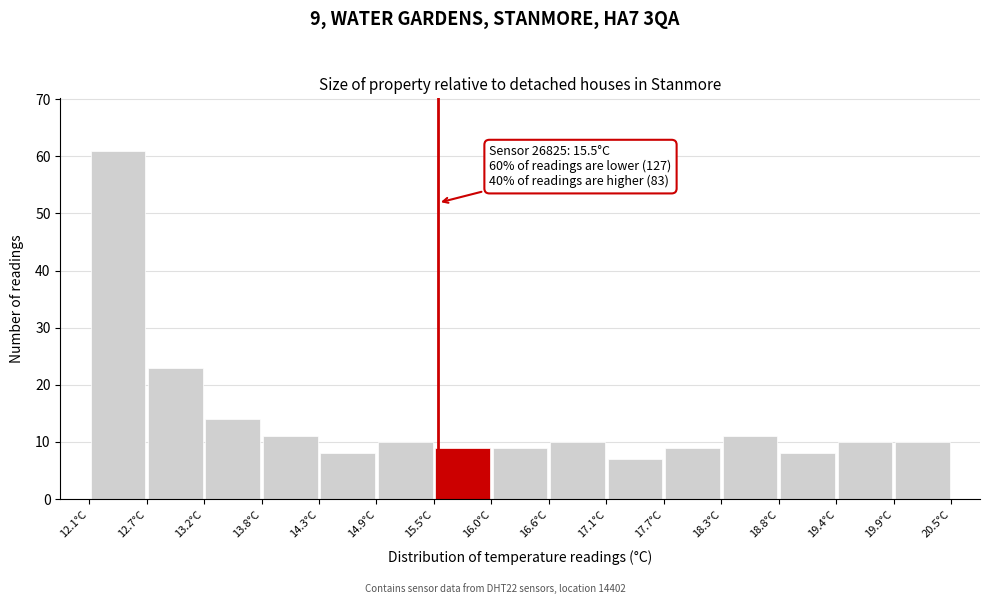

Which range on the x-axis has the tallest bar?

12.10 to 12.66